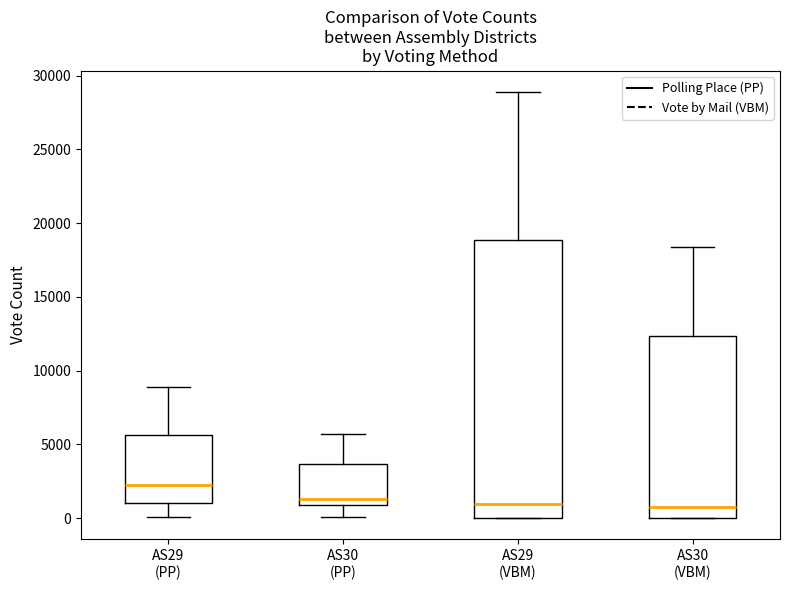

Reading left to right, transcribe this box plot: for each box, give where its median line is, the range the box spans, and where its two whiskers end, as read against the y-axis. The values are not printed on the chart, so give them approximately, as read against the axis.

AS29 (PP): median 2500, box 1000 to 5500, whiskers 0 to 9000
AS30 (PP): median 1500, box 1000 to 3500, whiskers 0 to 5500
AS29 (VBM): median 1000, box 0 to 19000, whiskers 0 to 29000
AS30 (VBM): median 1000, box 0 to 12500, whiskers 0 to 18500